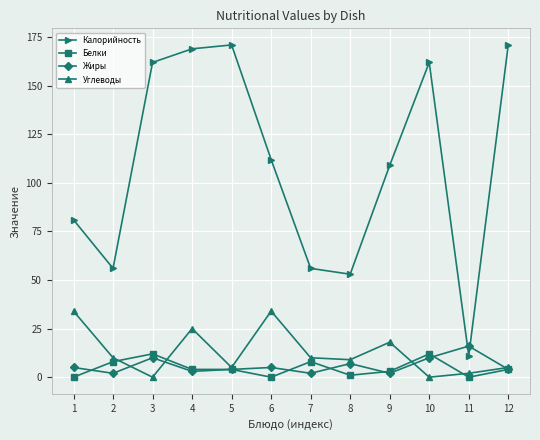

Rank the series by their maximum value, from highest to lowest.

Калорийность, Углеводы, Жиры, Белки